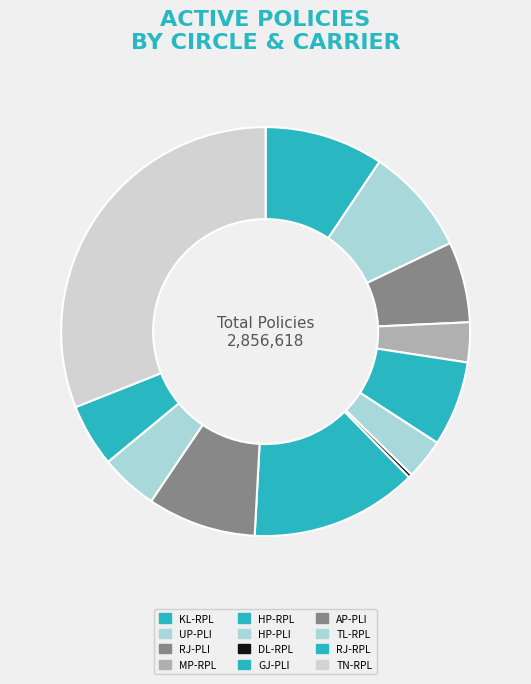

To the nearest percent, what portion does KL-RPL represent?

9%